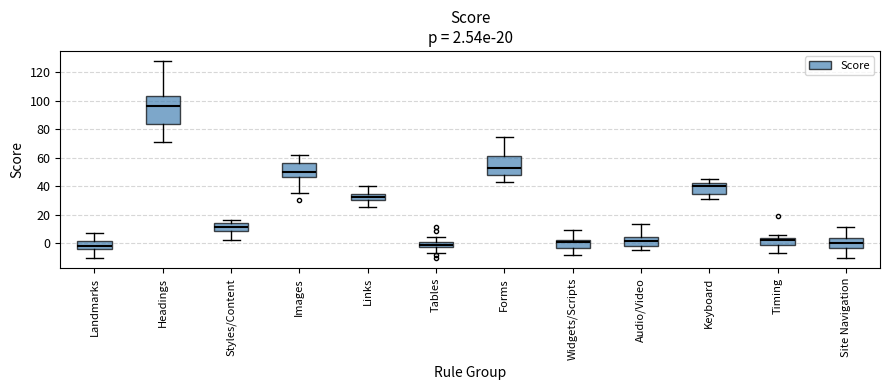

Which box is the tallest, from its lower edge to its upper edge?

Headings